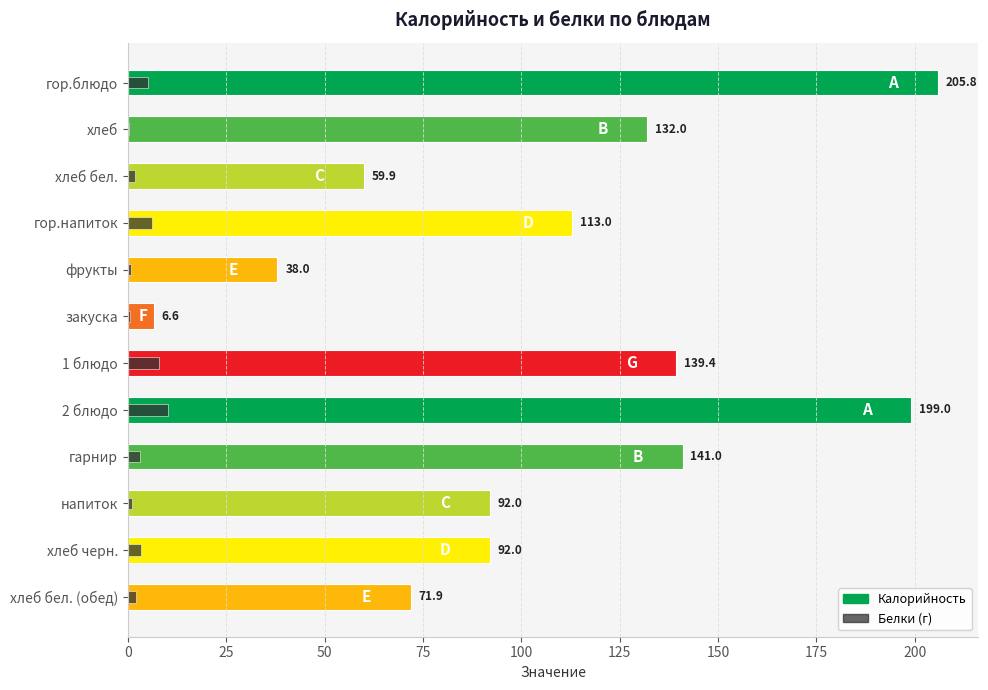

What is the value of the Белки (г) bar at the 7th from the left?

7.9